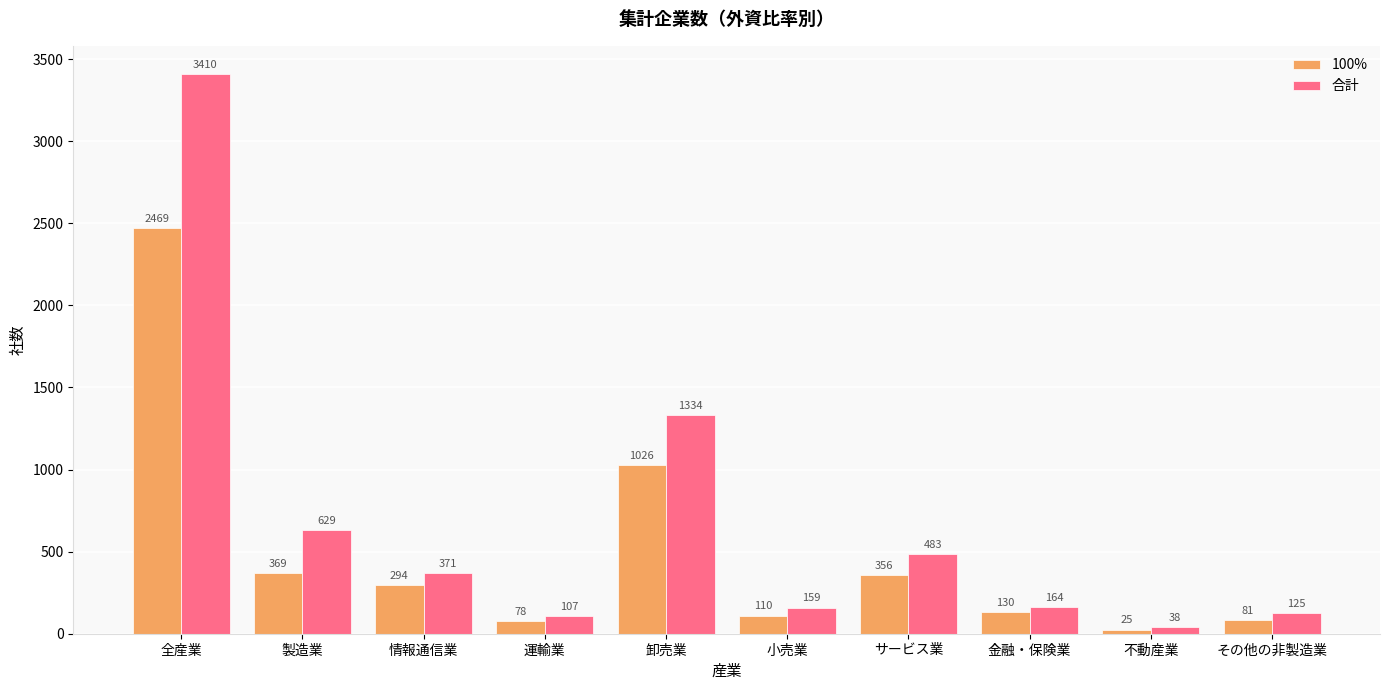

At which category does the chart reach its peak across all series?

全産業